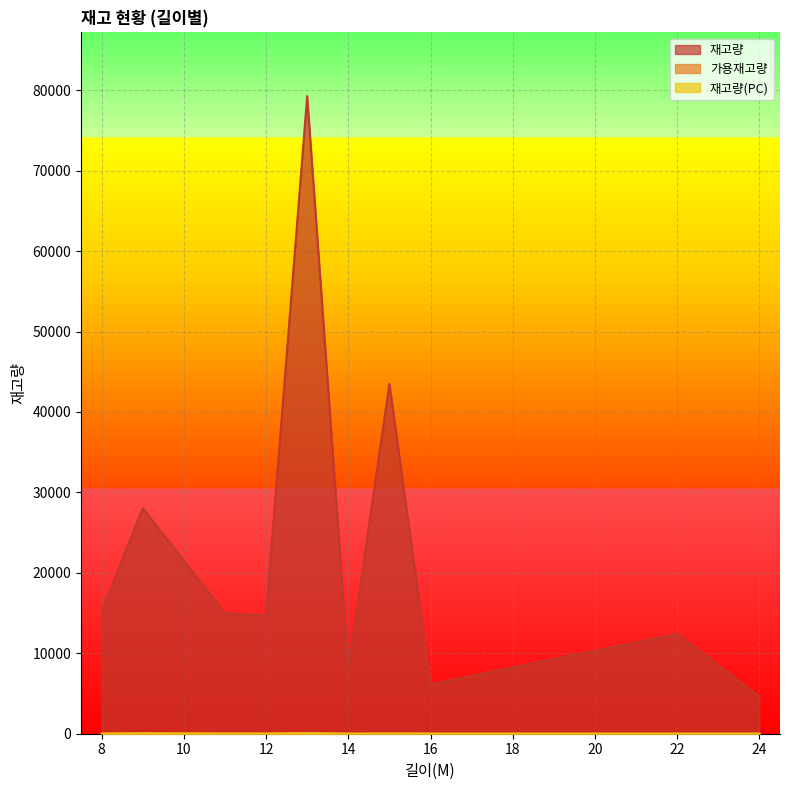

The 가용재고량 series shows 8 at 15. True or false?

False